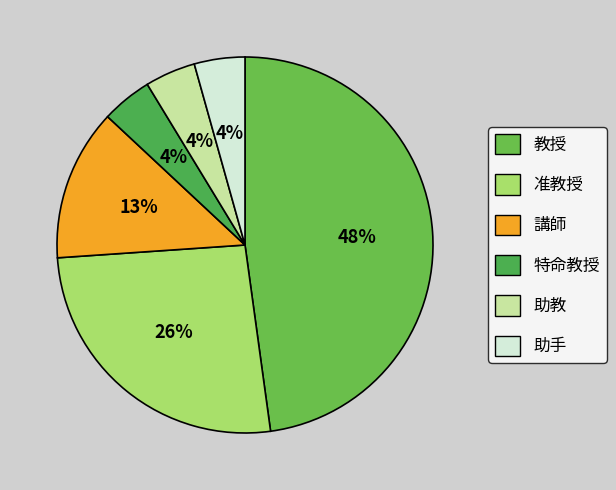

To the nearest percent, what is the average slice percentage?

17%